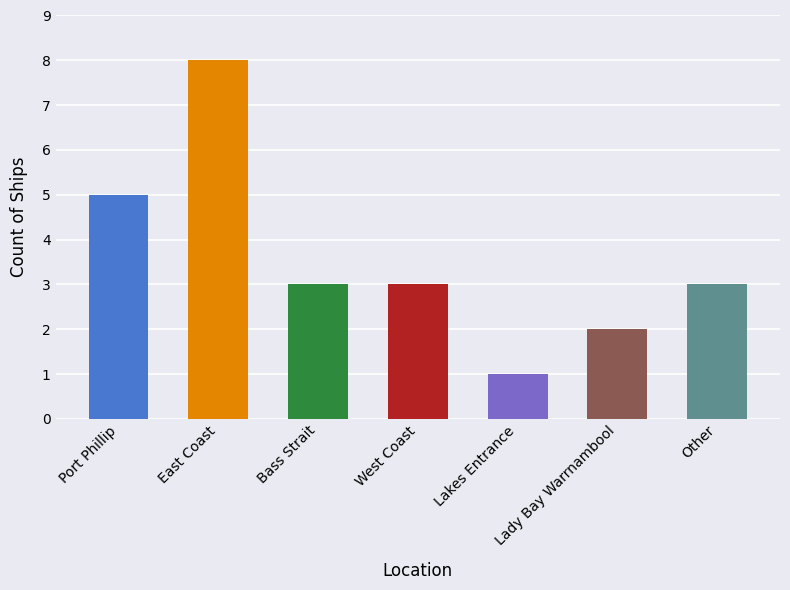

What is the difference between the maximum and minimum values?

7